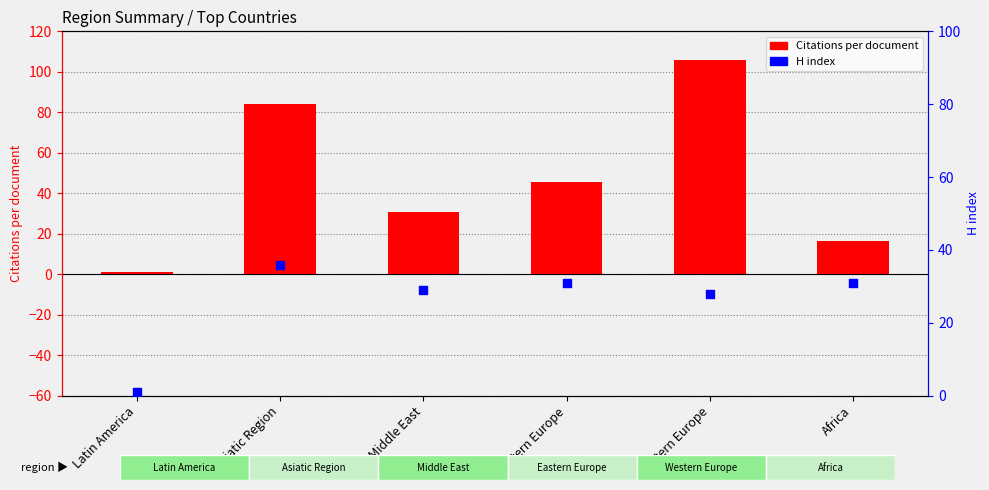

What is the total value across all series at Latin America?

2.0